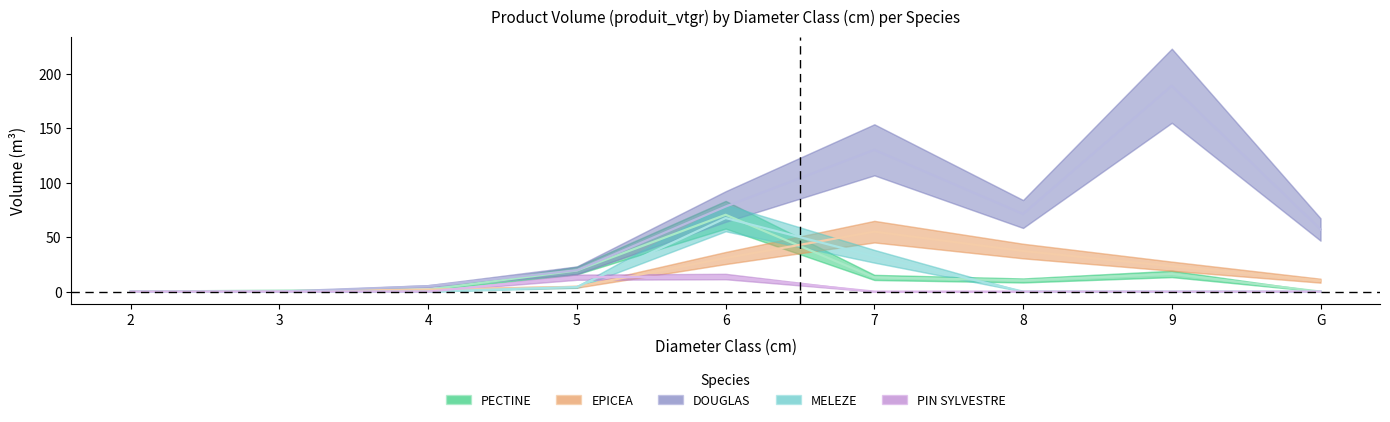

What is the spread (max minus min) of values at 4?

5.0